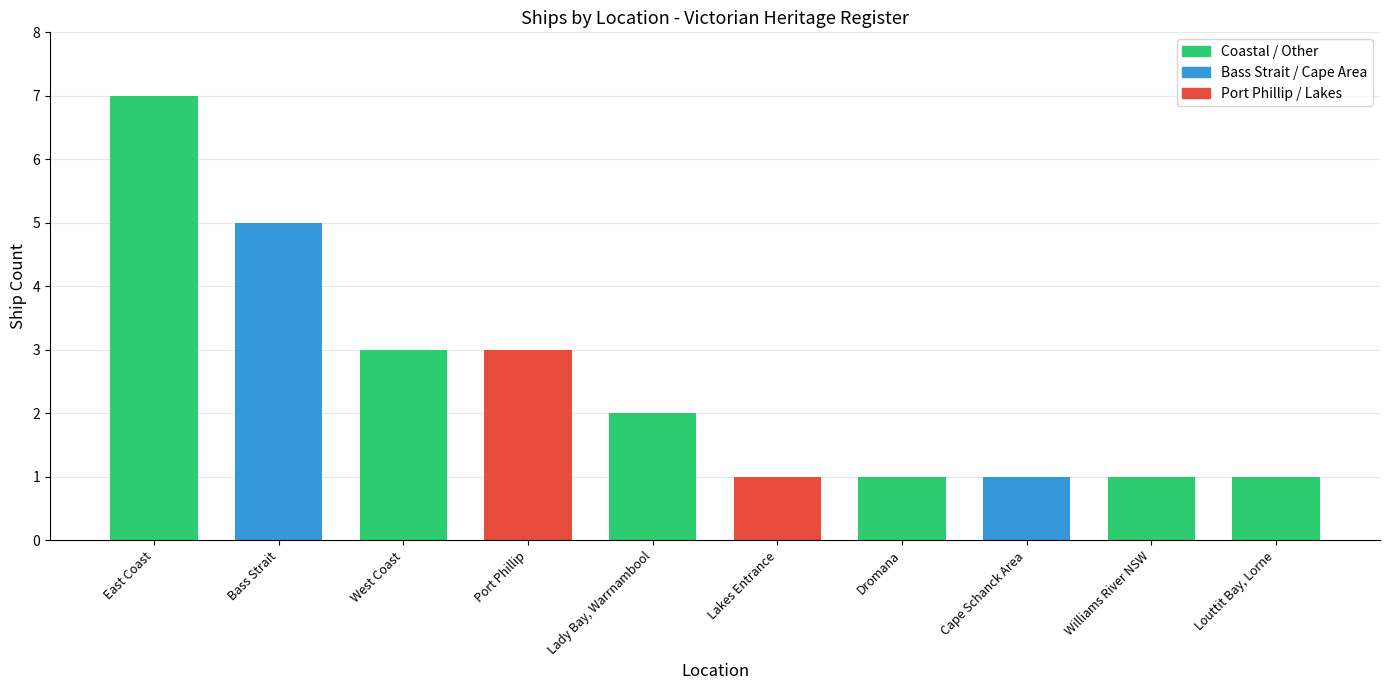

Reading right to left, transcribe all the data shown in this chart.

1	1	1	1	1	2	3	3	5	7